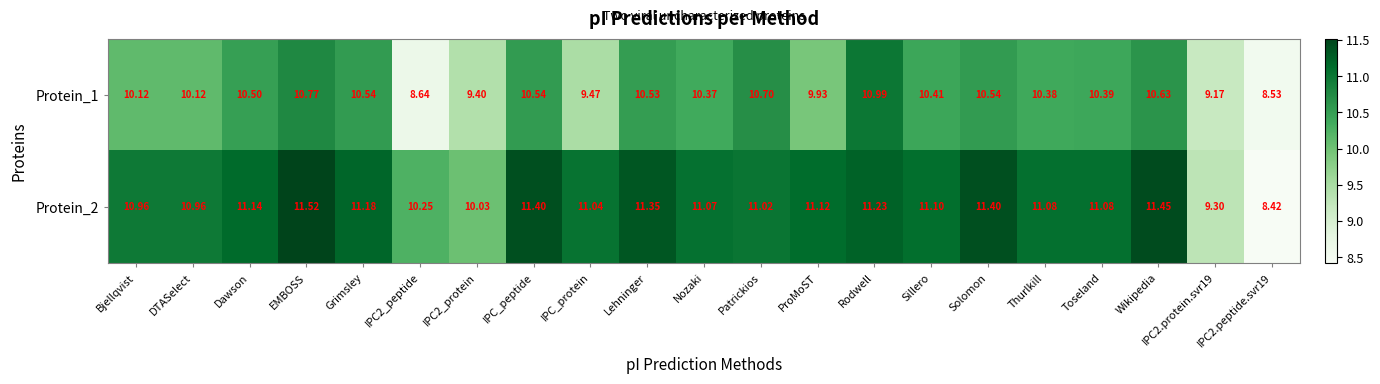

At which category is the sum across all series the highest?

EMBOSS